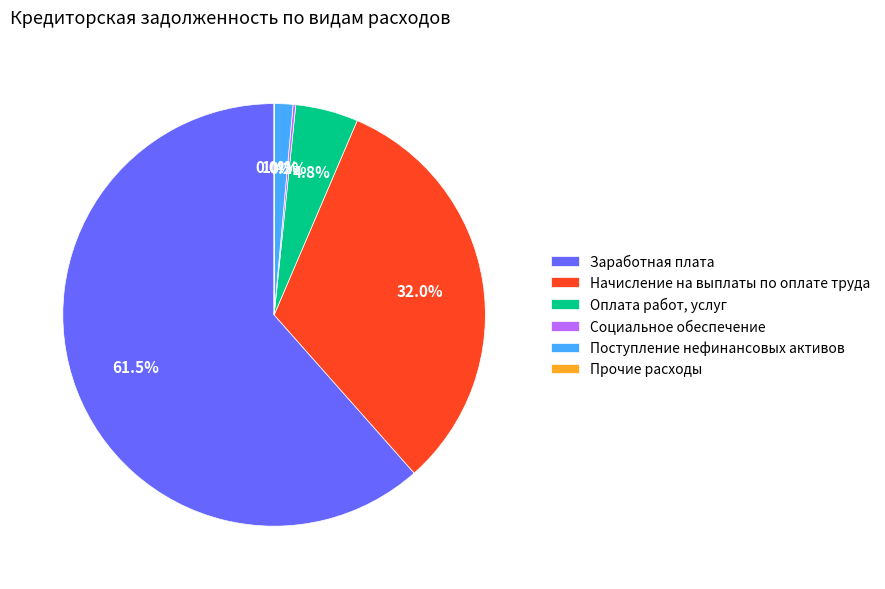

What percentage is the Начисление на выплаты по оплате труда slice, to the nearest percent?

32%